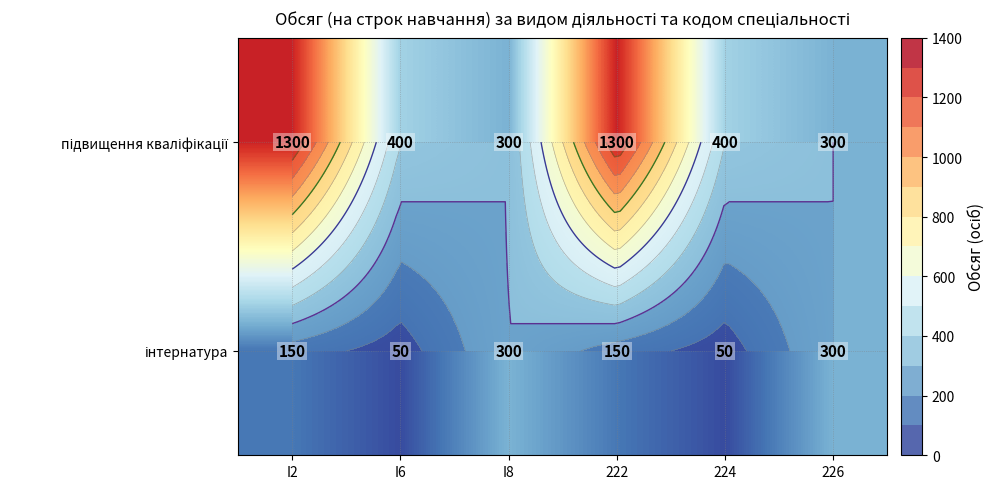

Which category has the lowest value in the підвищення кваліфікації series?

I8